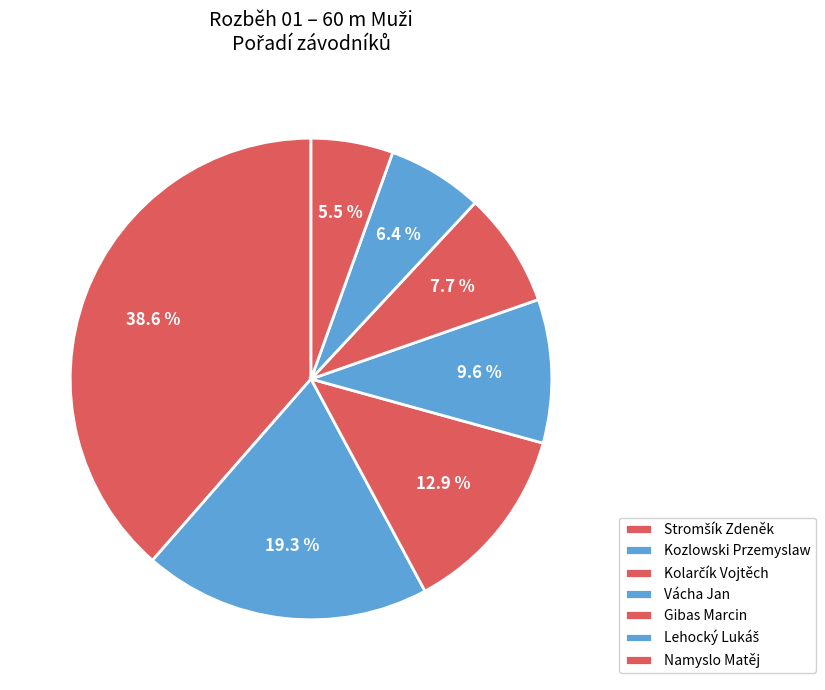

What is the smallest slice in the pie chart?

Namyslo Matěj